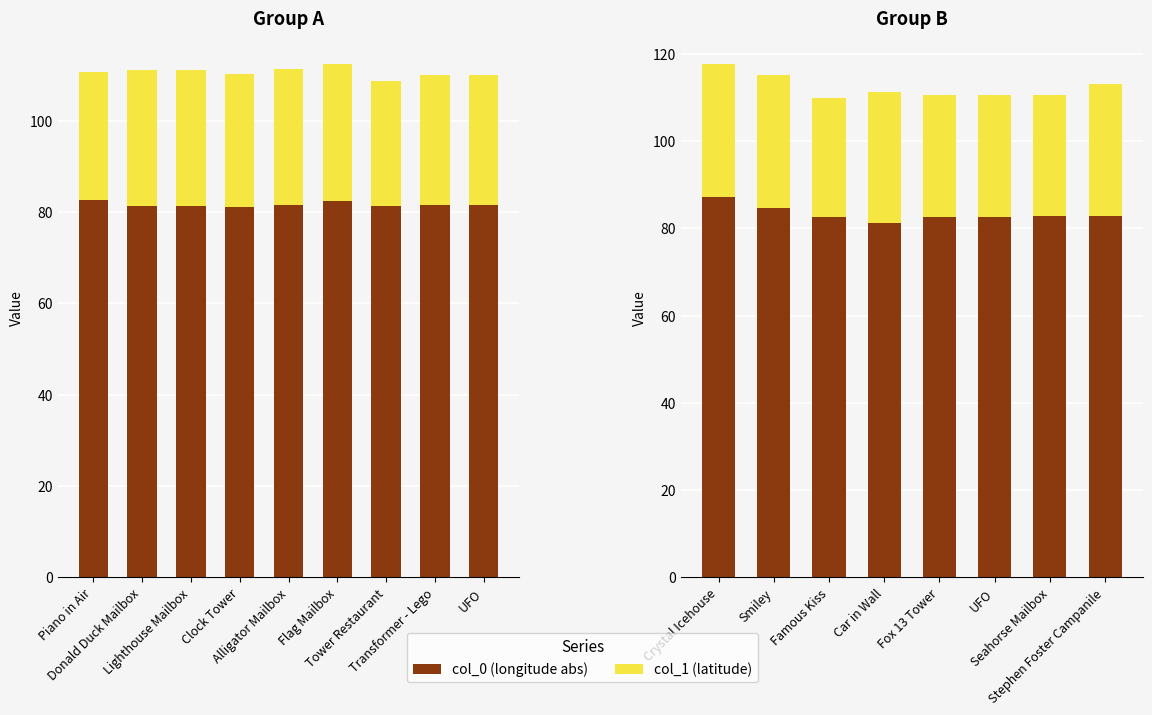

Which series has the widest spread of values?

col_0